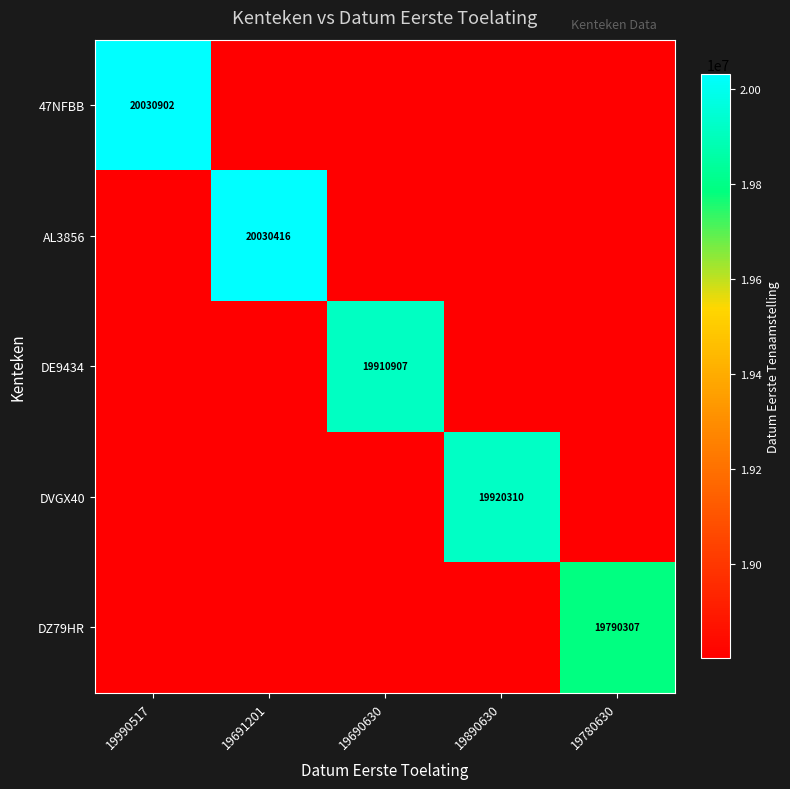

Which category has the highest value in the DZ79HR series?

19780630